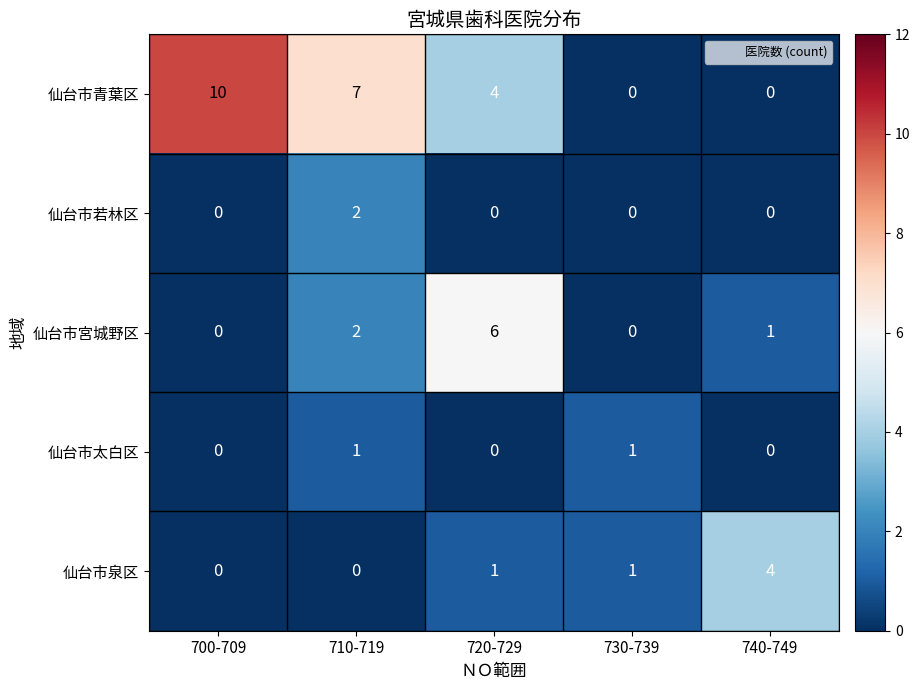

What is the sum of the 仙台市青葉区 values at 730-739 and 720-729?

4